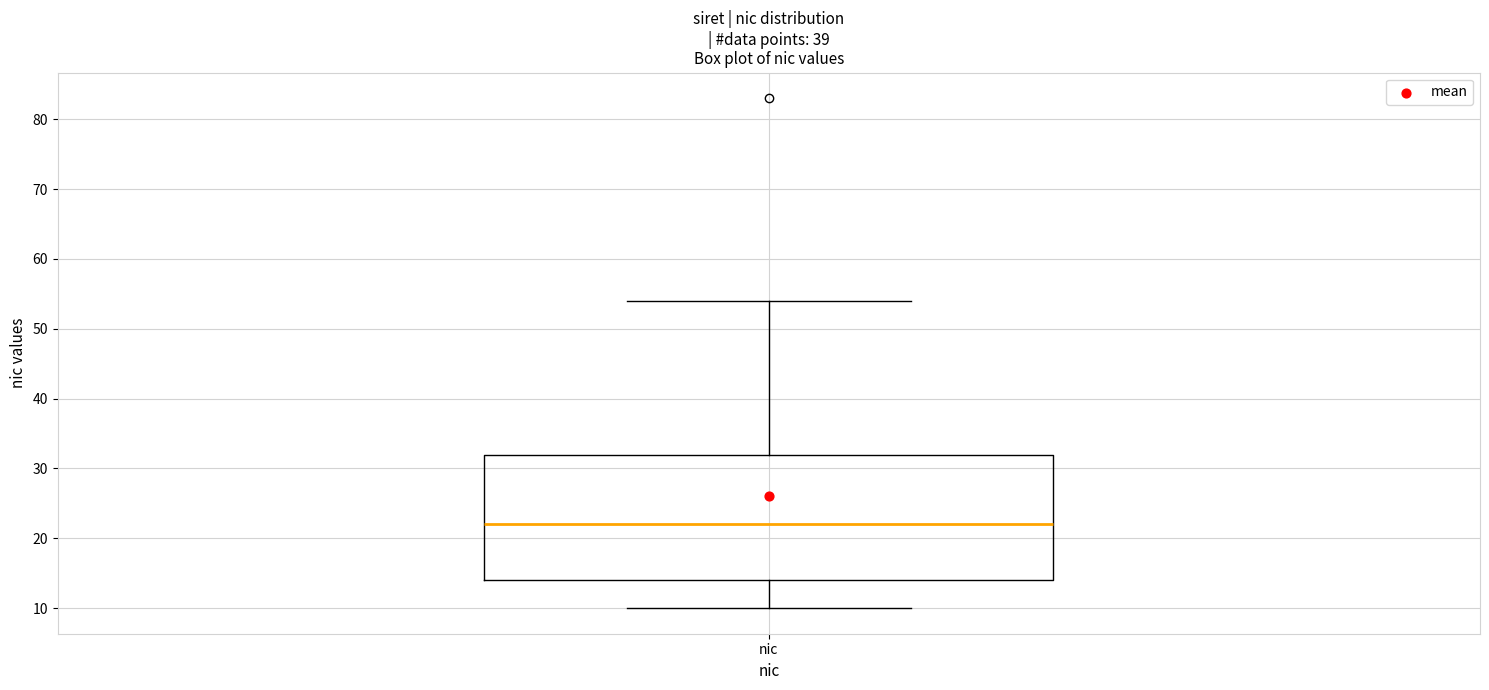

Read this box plot against the y-axis: the position of the median line, the range covered by the box, and the ends of both whiskers. The values are not printed on the chart, so give them approximately, as read against the axis.

median 22, box 14 to 32, whiskers 10 to 54